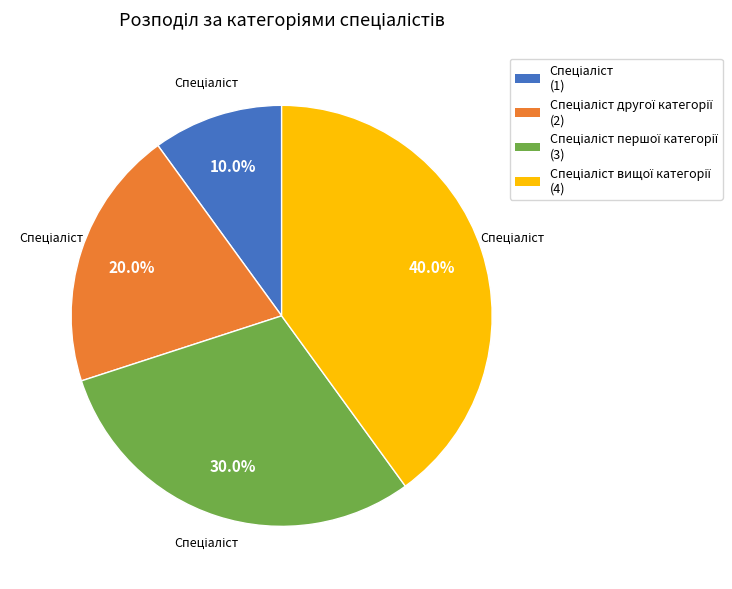

Is there any slice that represents more than half of the pie?

No